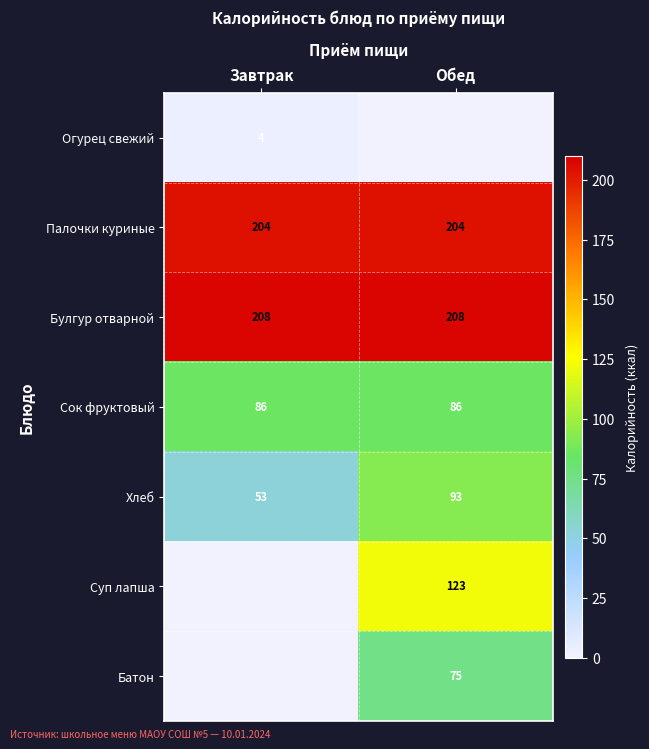

The value of Огурец свежий at Завтрак is 1.5. True or false?

False